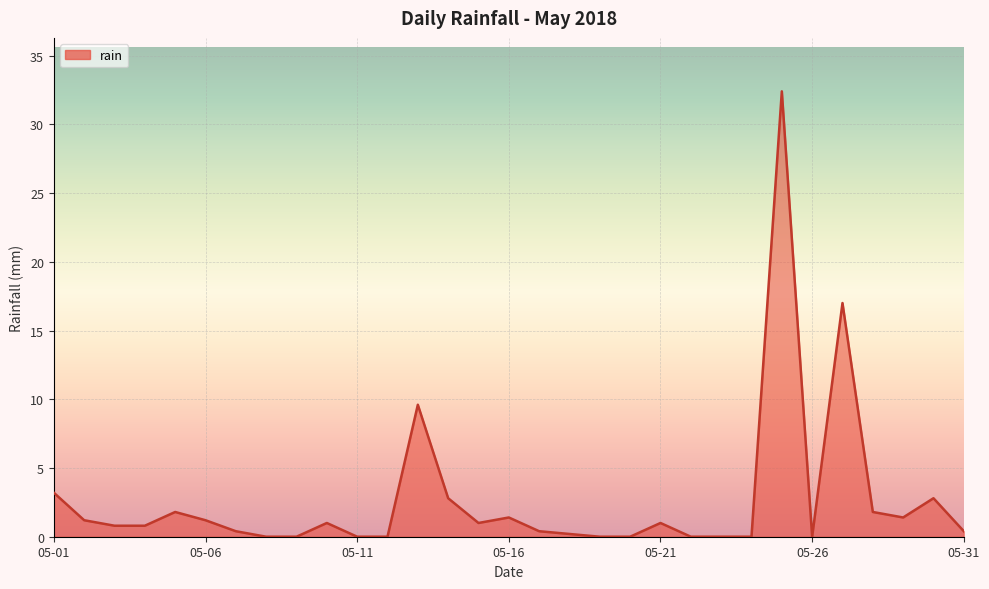

What is the greatest value displayed?

32.4